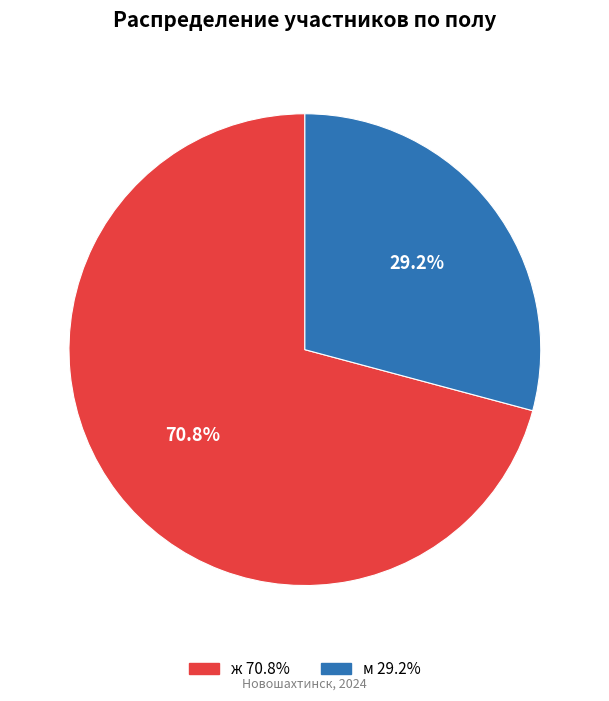

Which category has the smallest portion of the pie?

м